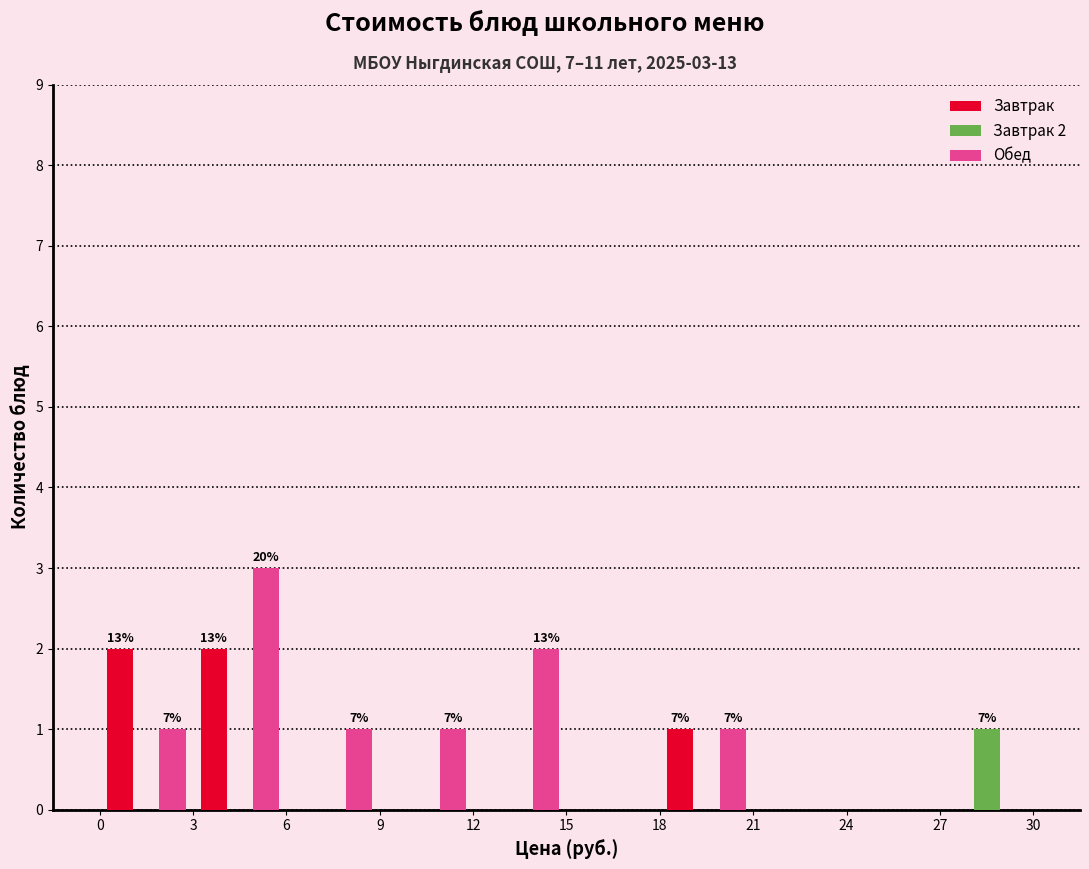

In the Завтрак 2 series, which range on the x-axis has the tallest bar?

27 to 30